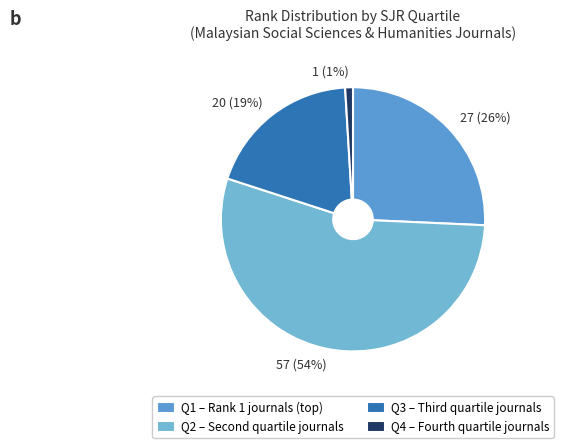

Between 57 (54%) and 20 (19%), which is larger?

57 (54%)